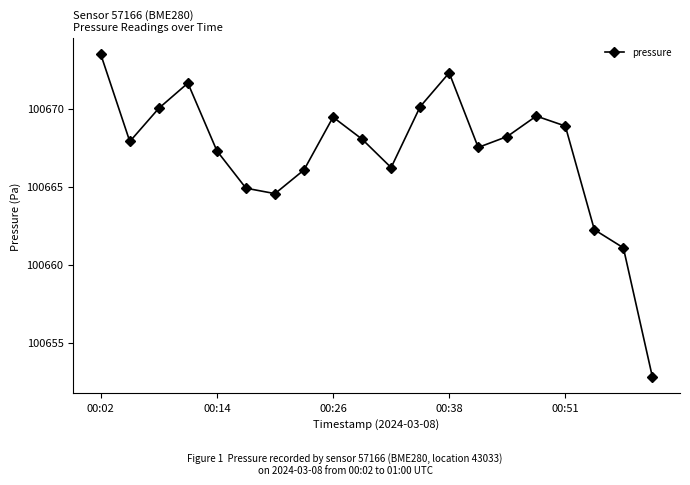

How many points are lower than both their immediate neighbors (excluding endpoints)?

4